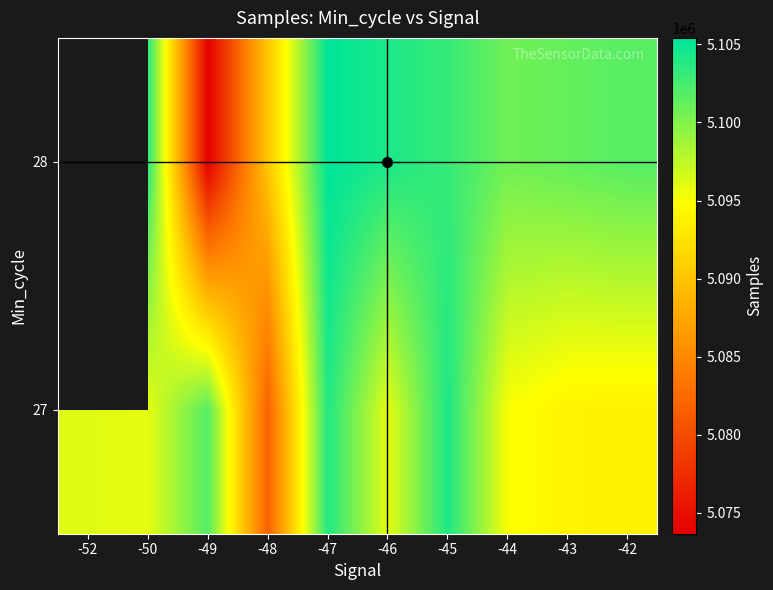

Between -52 and -45, which is larger?

-45